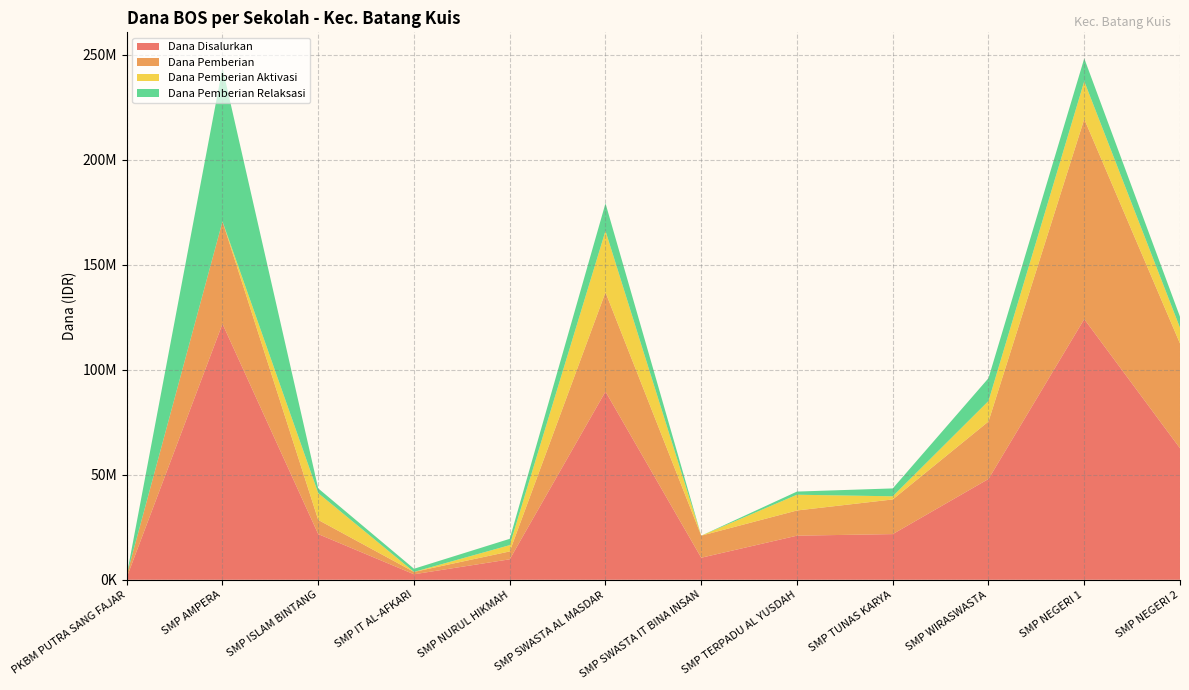

Reading right to left, list all the values displayed in this chart.

Dana Disalurkan: SMP NEGERI 2=62625000	SMP NEGERI 1=124125000	SMP WIRASWASTA=48000000	SMP TUNAS KARYA=21750000	SMP TERPADU AL YUSDAH=21000000	SMP SWASTA IT BINA INSAN=10500000	SMP SWASTA AL MASDAR=89625000	SMP NURUL HIKMAH=9750000	SMP IT AL-AFKARI=2625000	SMP ISLAM BINTANG=21750000	SMP AMPERA=121875000	PKBM PUTRA SANG FAJAR=1125000
Dana Pemberian: SMP NEGERI 2=49875000	SMP NEGERI 1=95250000	SMP WIRASWASTA=27375000	SMP TUNAS KARYA=16500000	SMP TERPADU AL YUSDAH=12000000	SMP SWASTA IT BINA INSAN=10500000	SMP SWASTA AL MASDAR=47250000	SMP NURUL HIKMAH=3750000	SMP IT AL-AFKARI=1125000	SMP ISLAM BINTANG=6750000	SMP AMPERA=48750000	PKBM PUTRA SANG FAJAR=1125000
Dana Pemberian Aktivasi: SMP NEGERI 2=7500000	SMP NEGERI 1=18000000	SMP WIRASWASTA=9750000	SMP TUNAS KARYA=1500000	SMP TERPADU AL YUSDAH=7500000	SMP SWASTA IT BINA INSAN=0	SMP SWASTA AL MASDAR=29250000	SMP NURUL HIKMAH=3000000	SMP IT AL-AFKARI=0	SMP ISLAM BINTANG=12750000	SMP AMPERA=0	PKBM PUTRA SANG FAJAR=0
Dana Pemberian Relaksasi: SMP NEGERI 2=5250000	SMP NEGERI 1=10875000	SMP WIRASWASTA=10875000	SMP TUNAS KARYA=3750000	SMP TERPADU AL YUSDAH=1500000	SMP SWASTA IT BINA INSAN=0	SMP SWASTA AL MASDAR=13125000	SMP NURUL HIKMAH=3000000	SMP IT AL-AFKARI=1500000	SMP ISLAM BINTANG=2250000	SMP AMPERA=73125000	PKBM PUTRA SANG FAJAR=0